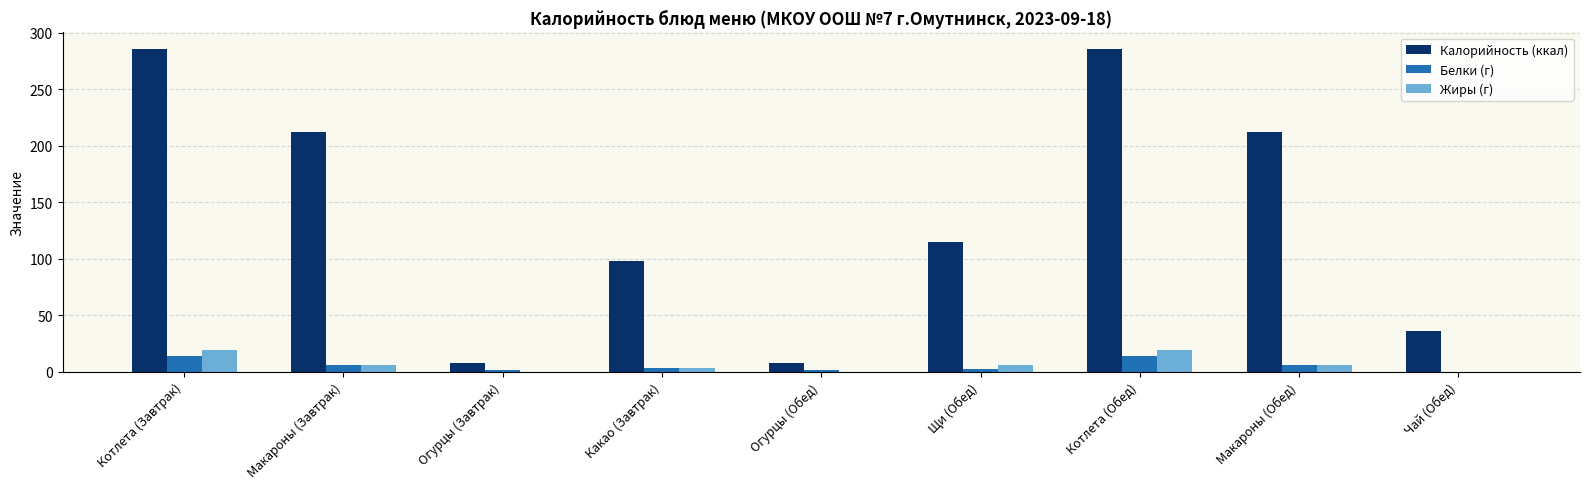

Read the Калорийность (ккал) value at Чай (Обед).

36.0